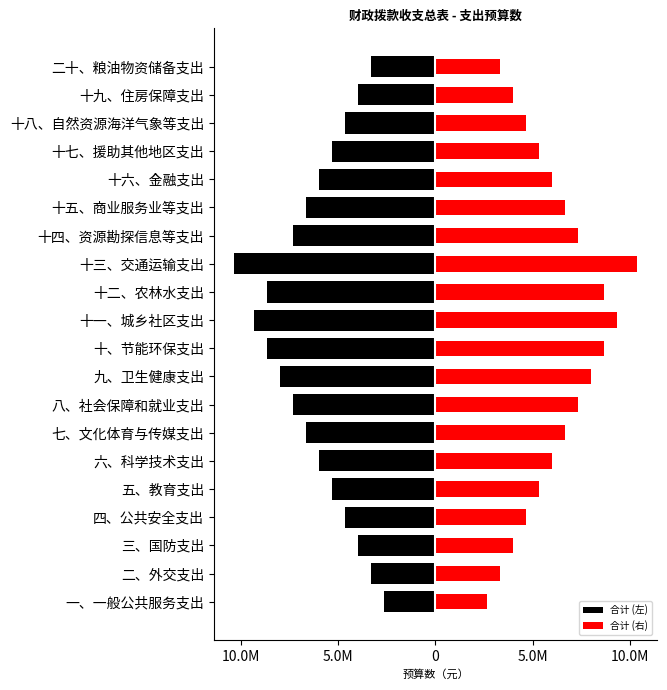

Reading left to right, extract all data points from this chart.

合计 (左): -2659410.8	-3324263.5	-3989116.2	-4653968.9	-5318821.5	-5983674.2	-6648526.9	-7313379.6	-7978232.3	-8643085.0	-9307937.7	-8643085.0	-10342153.0	-7313379.6	-6648526.9	-5983674.2	-5318821.5	-4653968.9	-3989116.2	-3324263.5
合计 (右): 2659410.8	3324263.5	3989116.2	4653968.9	5318821.5	5983674.2	6648526.9	7313379.6	7978232.3	8643085.0	9307937.7	8643085.0	10342153.0	7313379.6	6648526.9	5983674.2	5318821.5	4653968.9	3989116.2	3324263.5